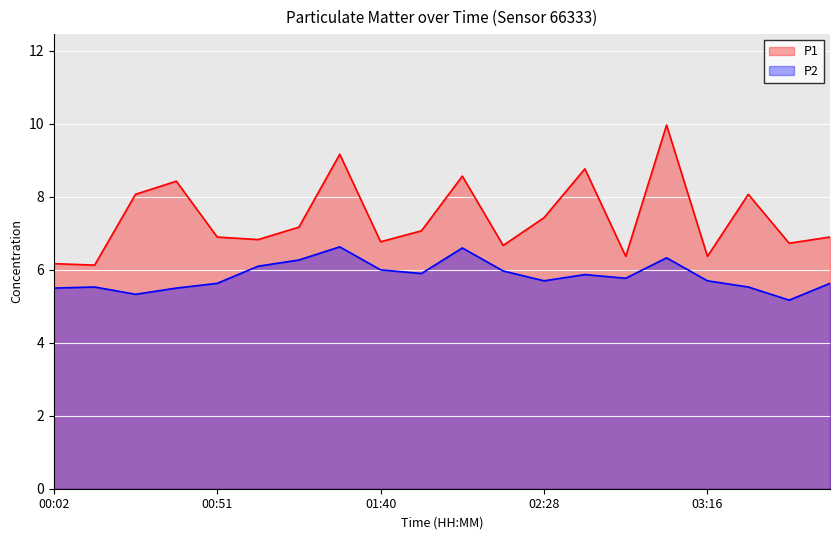

How many interior local valleys does the P1 series have?

7